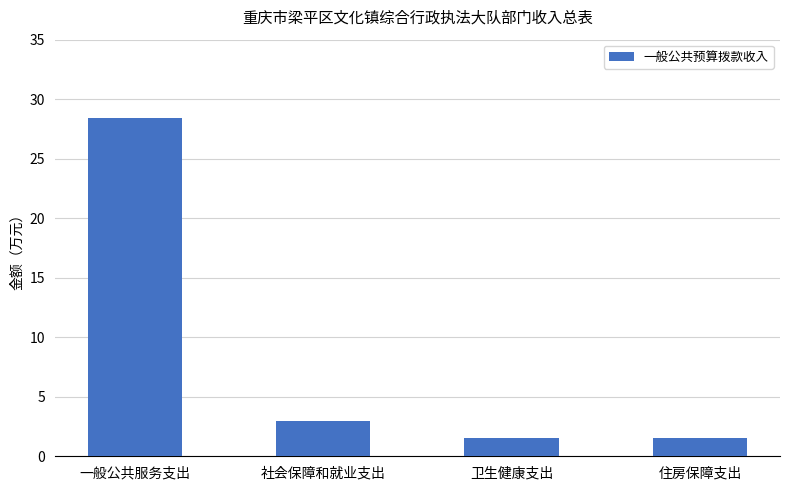

The chart shows a value of 28.4 at 一般公共服务支出. True or false?

True